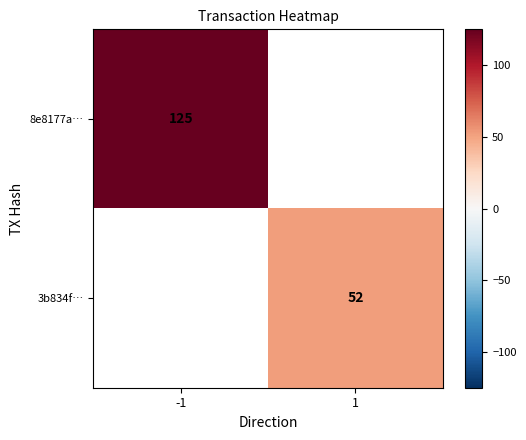

True or false: 3b834f… has a value of 22 at 1.

False